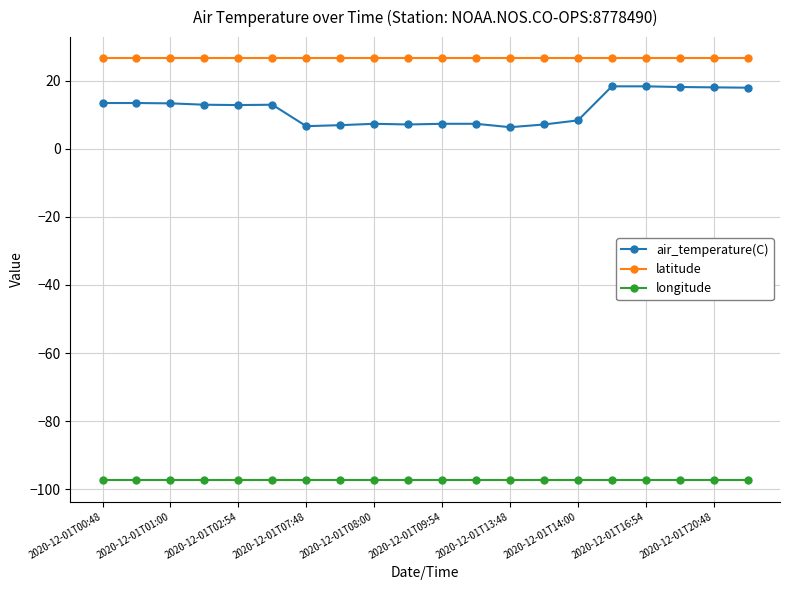

What is the average value of the air_temperature(C) series?

11.7